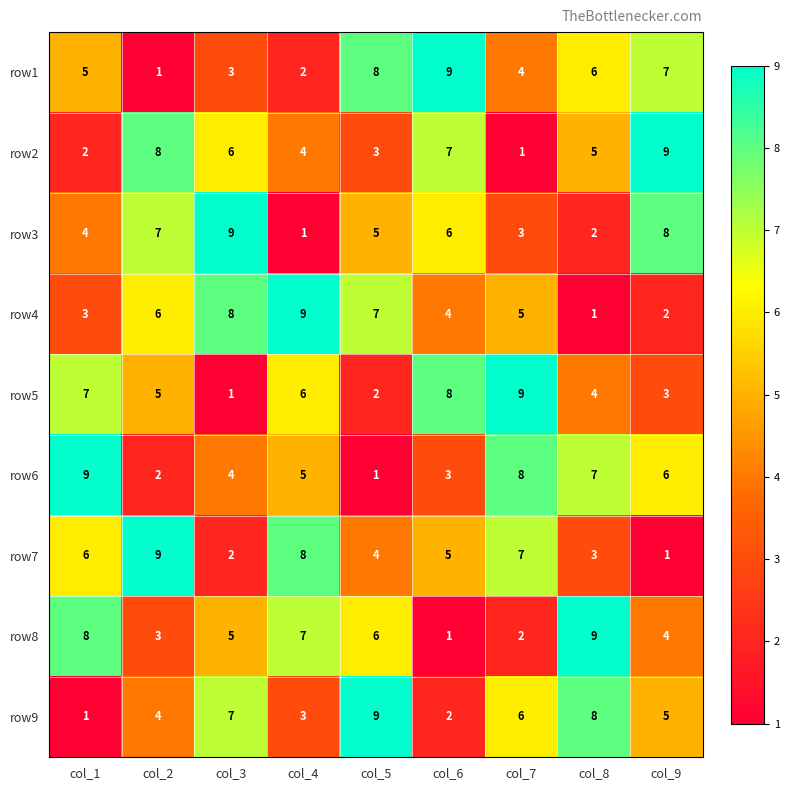

Is it true that row7 equals 12 at col_7?

False